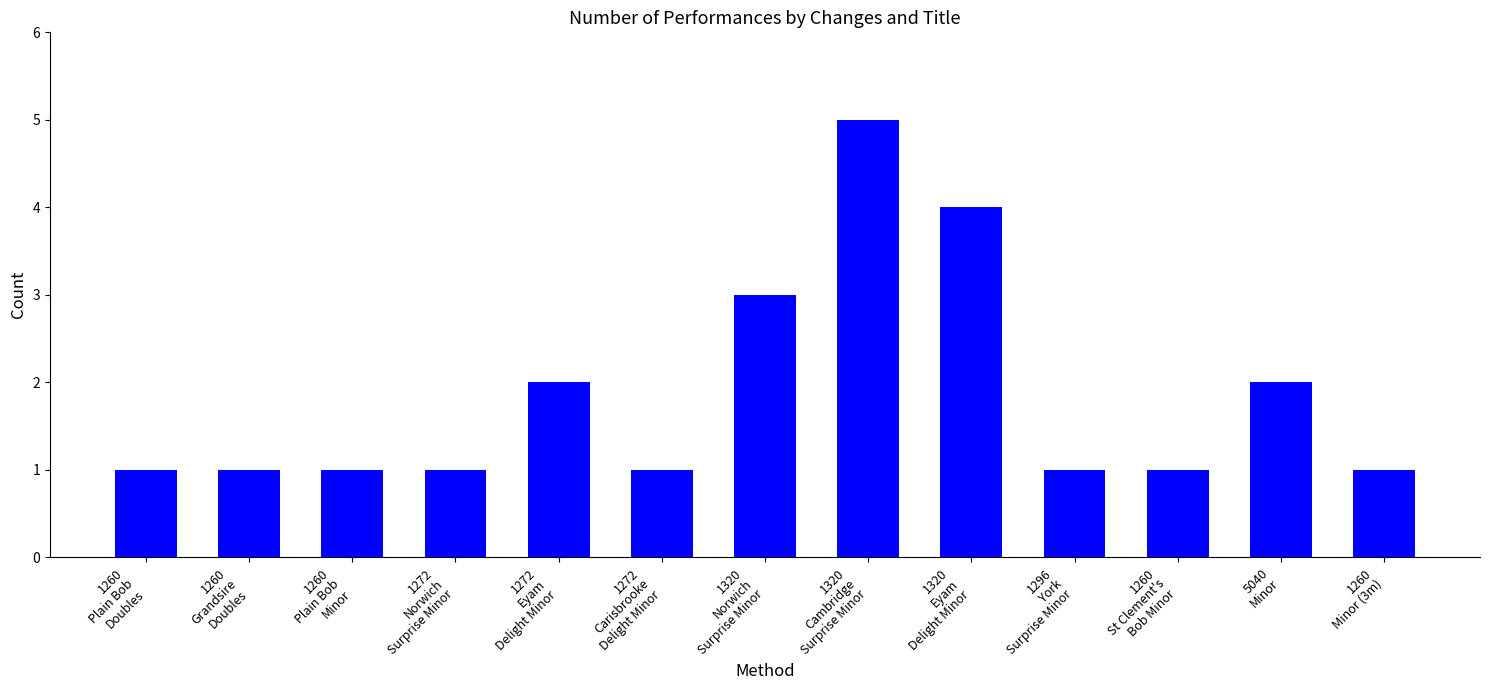

What is the maximum value shown in the chart?

5